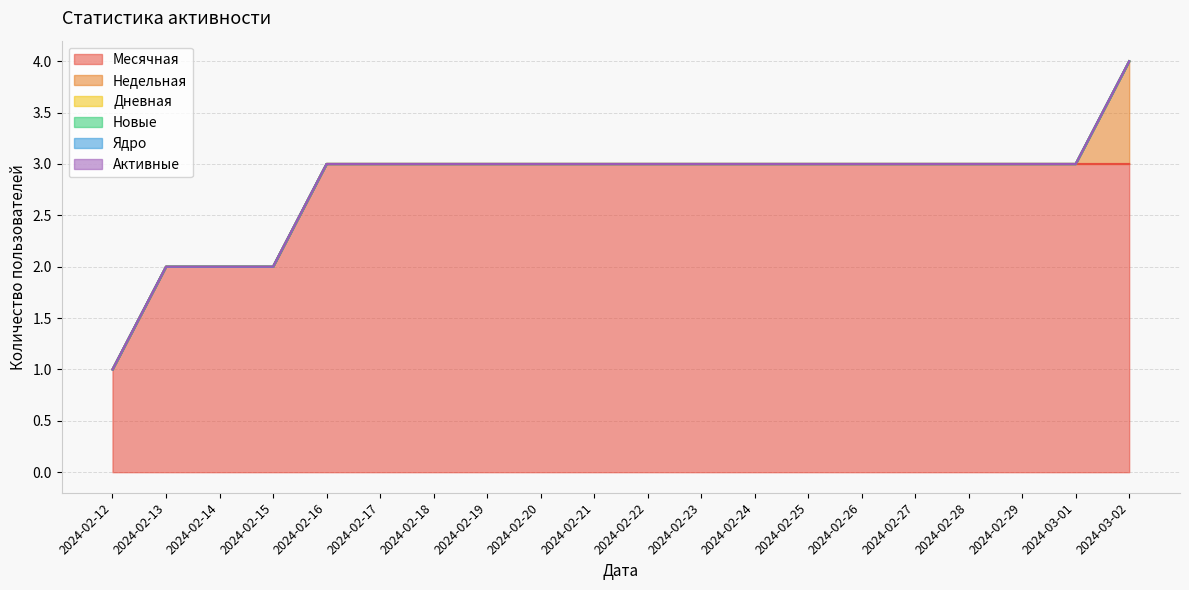

The value of Недельная at 2024-02-26 is 0. True or false?

True